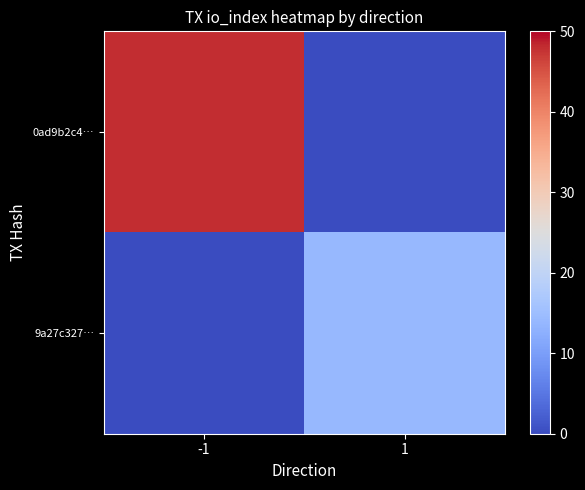

Count the number of categories in the chart.

2